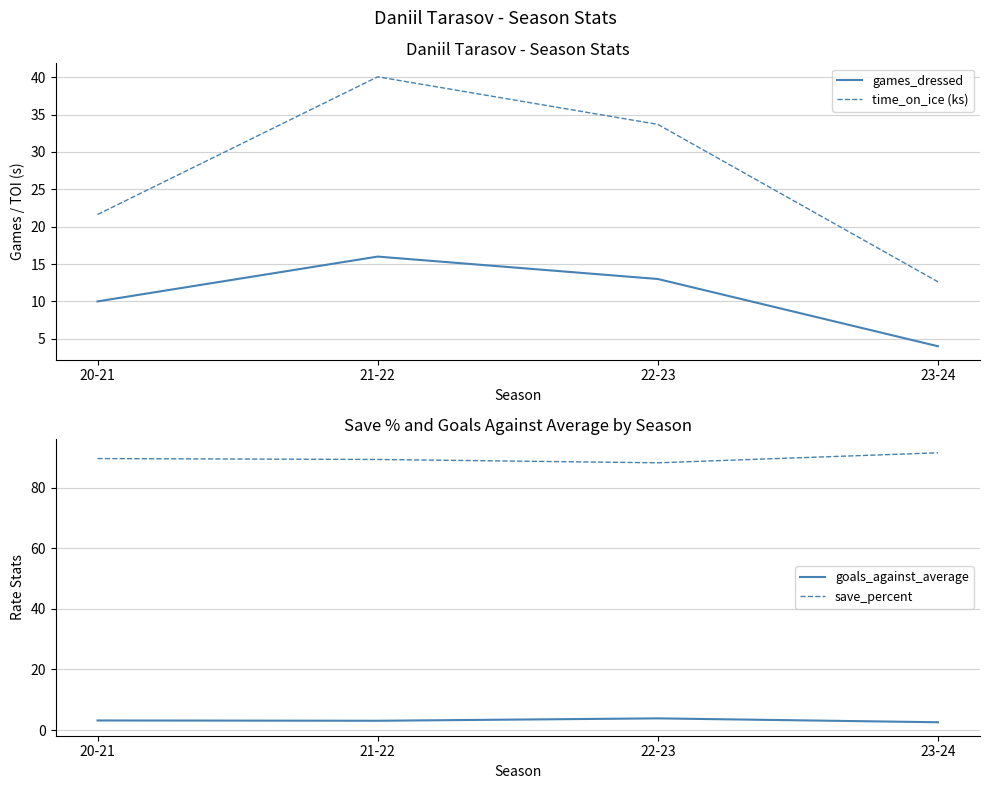

List the labels in order of time_on_ice (ks) value, smallest first.

23-24, 20-21, 22-23, 21-22